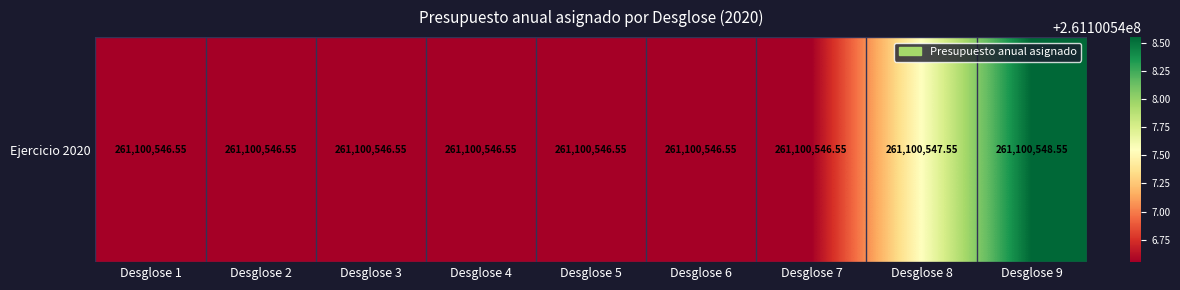

What is the sum of all 1 values?

2349904922.0